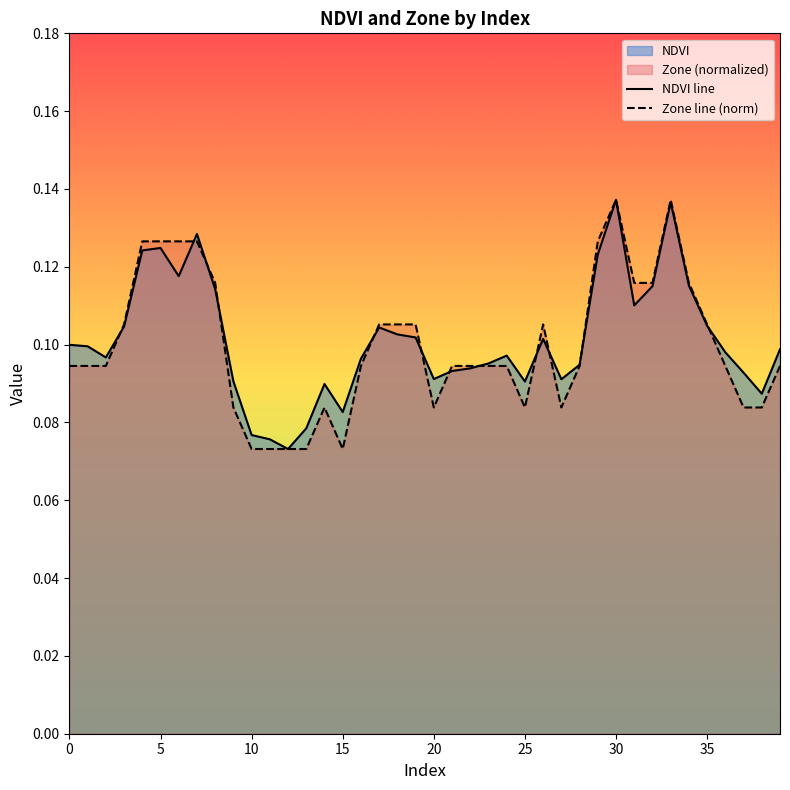

Reading left to right, extract all data points from this chart.

NDVI line: 0.1	0.1	0.1	0.1	0.1	0.1	0.1	0.1	0.1	0.1	0.1	0.1	0.1	0.1	0.1	0.1	0.1	0.1	0.1	0.1	0.1	0.1	0.1	0.1	0.1	0.1	0.1	0.1	0.1	0.1	0.1	0.1	0.1	0.1	0.1	0.1	0.1	0.1	0.1	0.1
Zone line (norm): 0.1	0.1	0.1	0.1	0.1	0.1	0.1	0.1	0.1	0.1	0.1	0.1	0.1	0.1	0.1	0.1	0.1	0.1	0.1	0.1	0.1	0.1	0.1	0.1	0.1	0.1	0.1	0.1	0.1	0.1	0.1	0.1	0.1	0.1	0.1	0.1	0.1	0.1	0.1	0.1